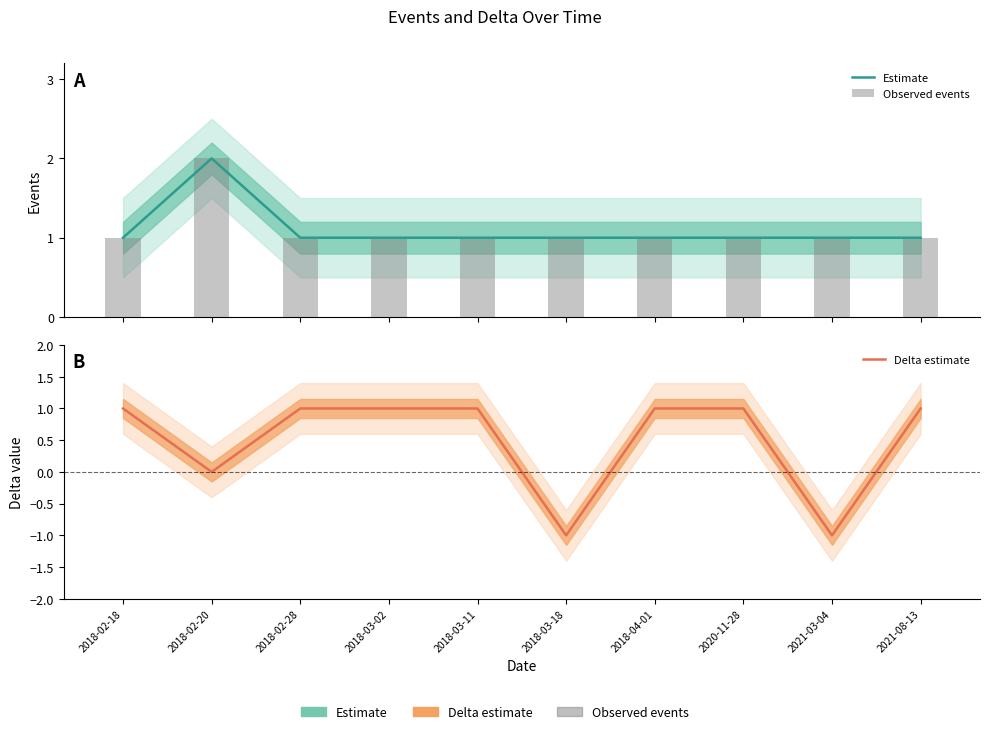

Which series has the widest spread of values?

Delta estimate